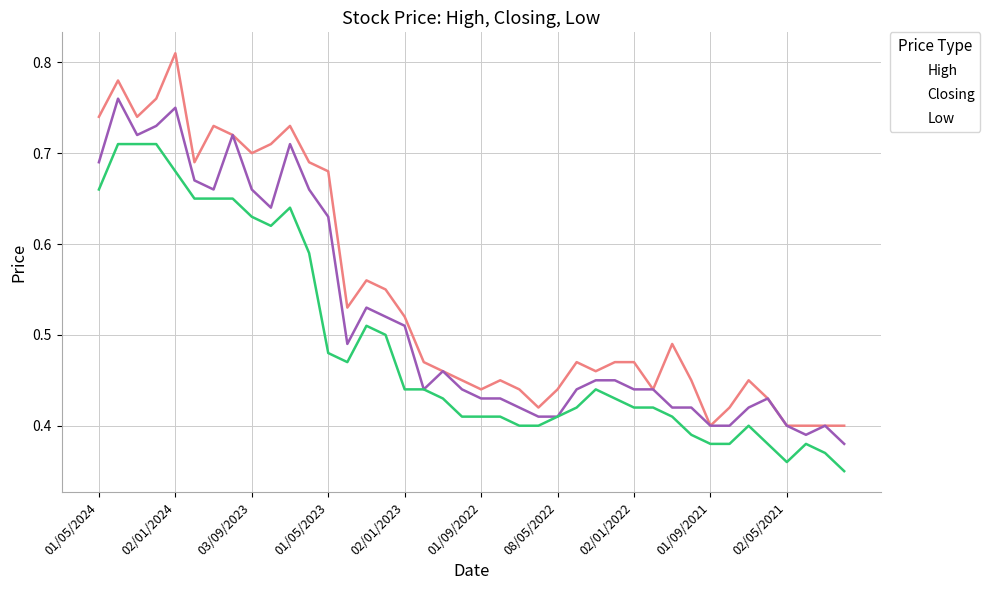

List the series in order of their peak value, lowest first.

Low, Closing, High